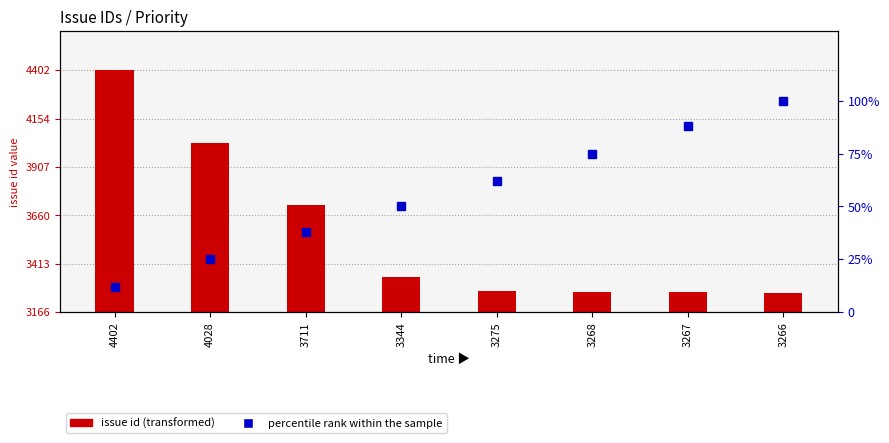

List the series in order of their overall mean, highest first.

issue id (transformed), percentile rank within the sample